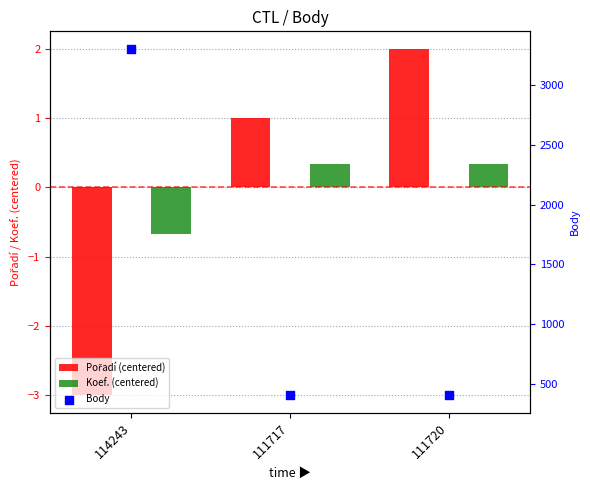

Which series has the largest total across all categories?

Body